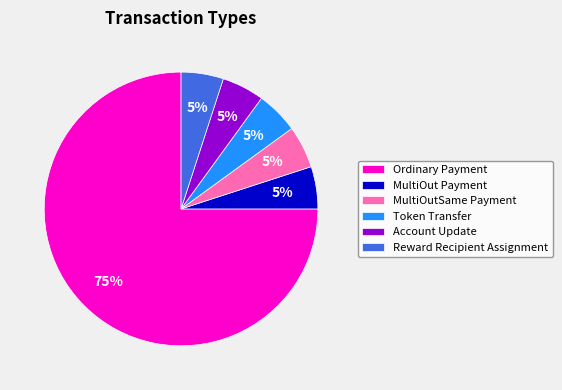

To the nearest percent, what percentage of the pie is Account Update?

5%